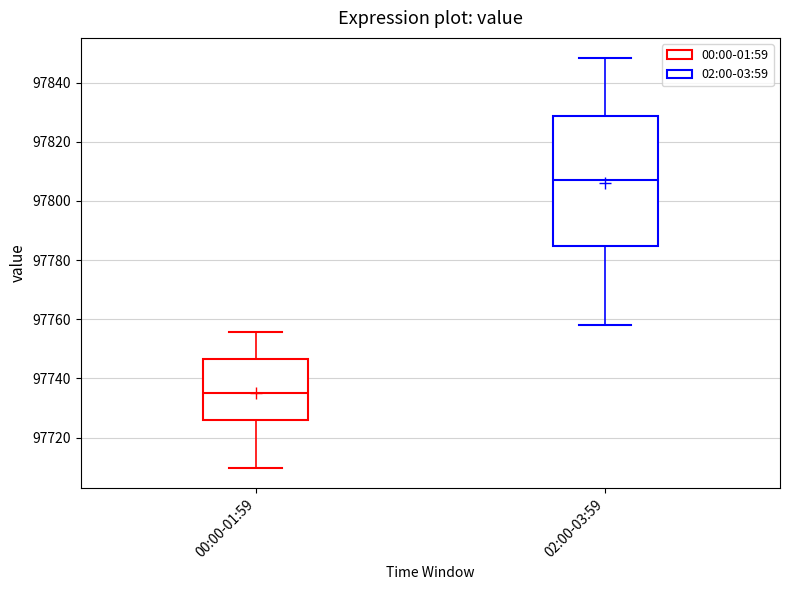

Reading left to right, read every box against the y-axis: the position of its median line, the range the box covers, and the ends of its whiskers. The values are not printed on the chart, so give them approximately, as read against the axis.

00:00-01:59: median 97734, box 97726 to 97746, whiskers 97710 to 97756
02:00-03:59: median 97806, box 97784 to 97828, whiskers 97758 to 97848